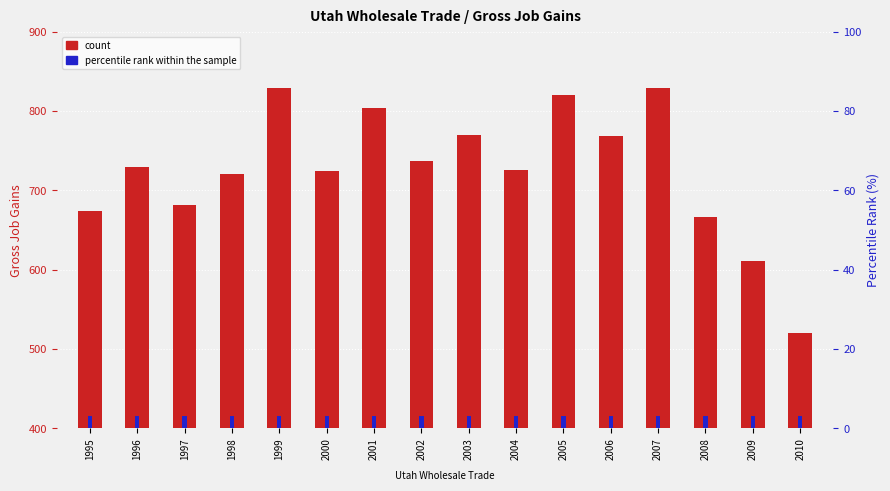

What is the sum of the percentile rank within the sample values at 2006 and 2007?

6